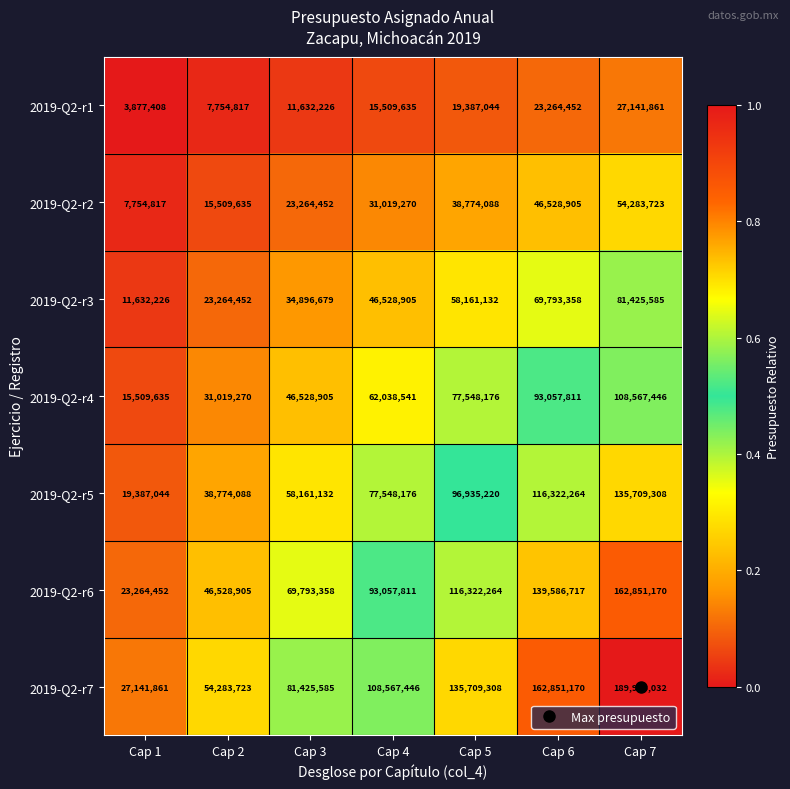

Count the number of categories in the chart.

7